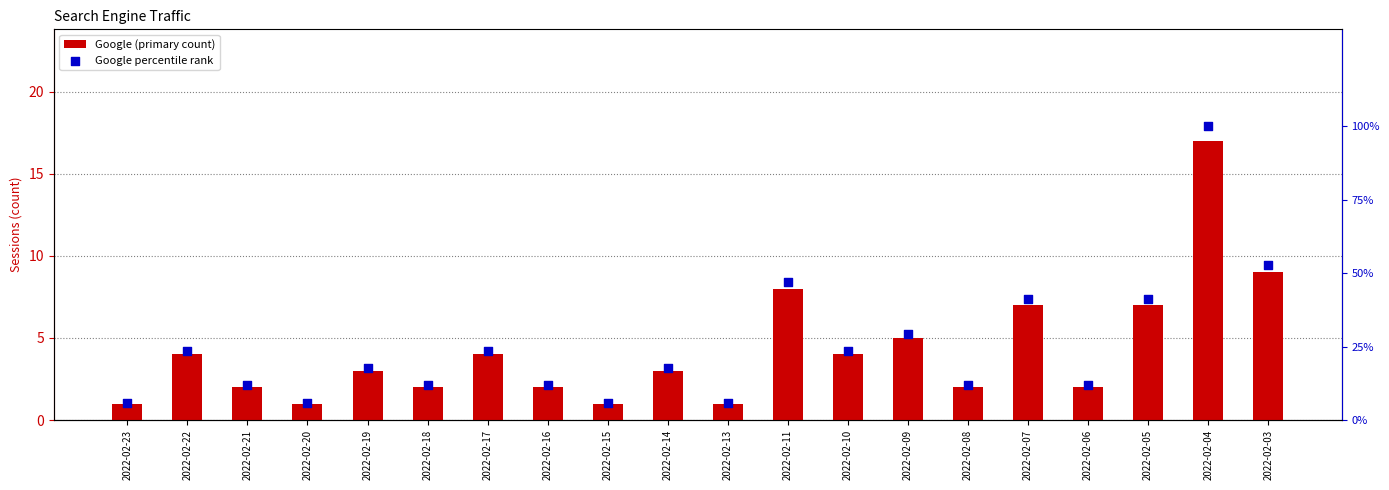

At which category is the sum across all series the highest?

2022-02-04